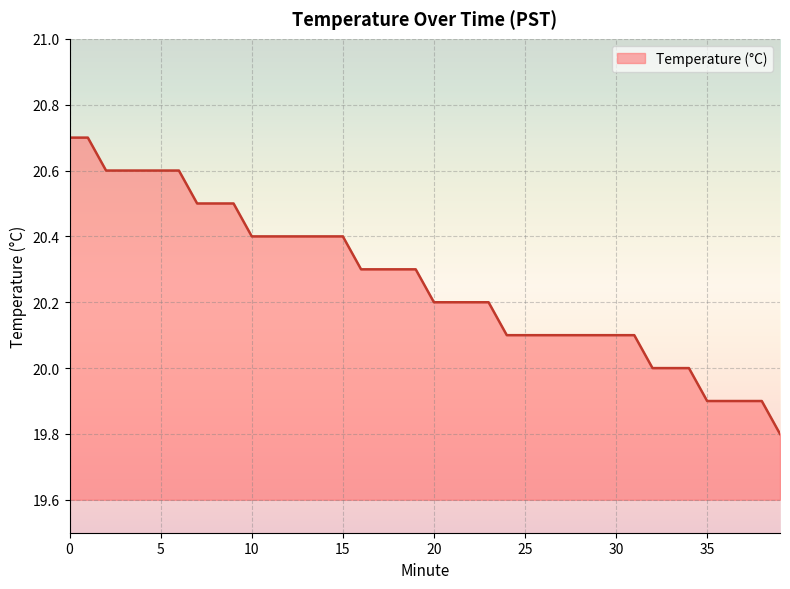

What is the minimum value shown in the chart?

19.8